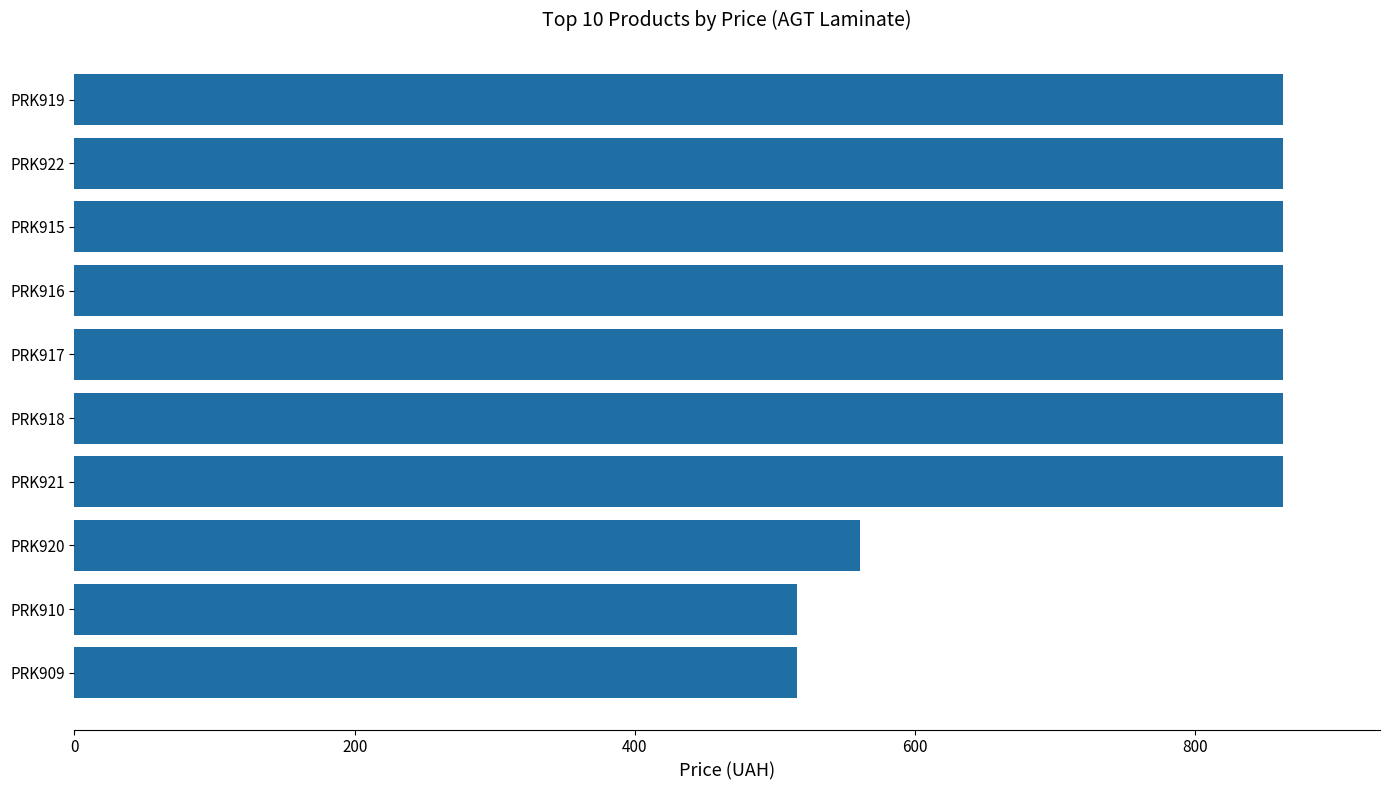

How many bars are there in total?

10